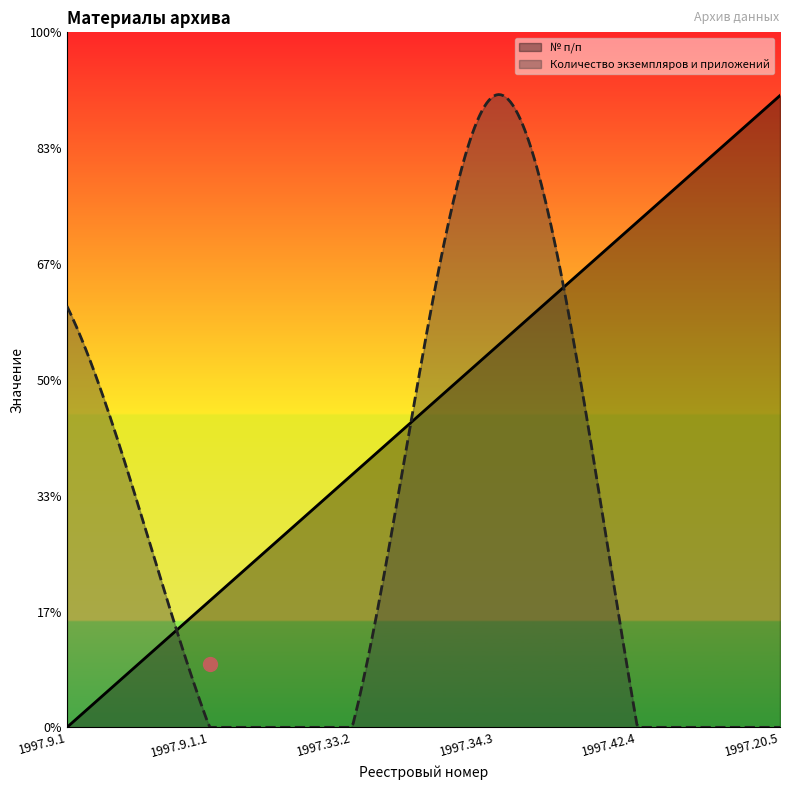

At which label is № п/п closest to 3?

1997.33.2